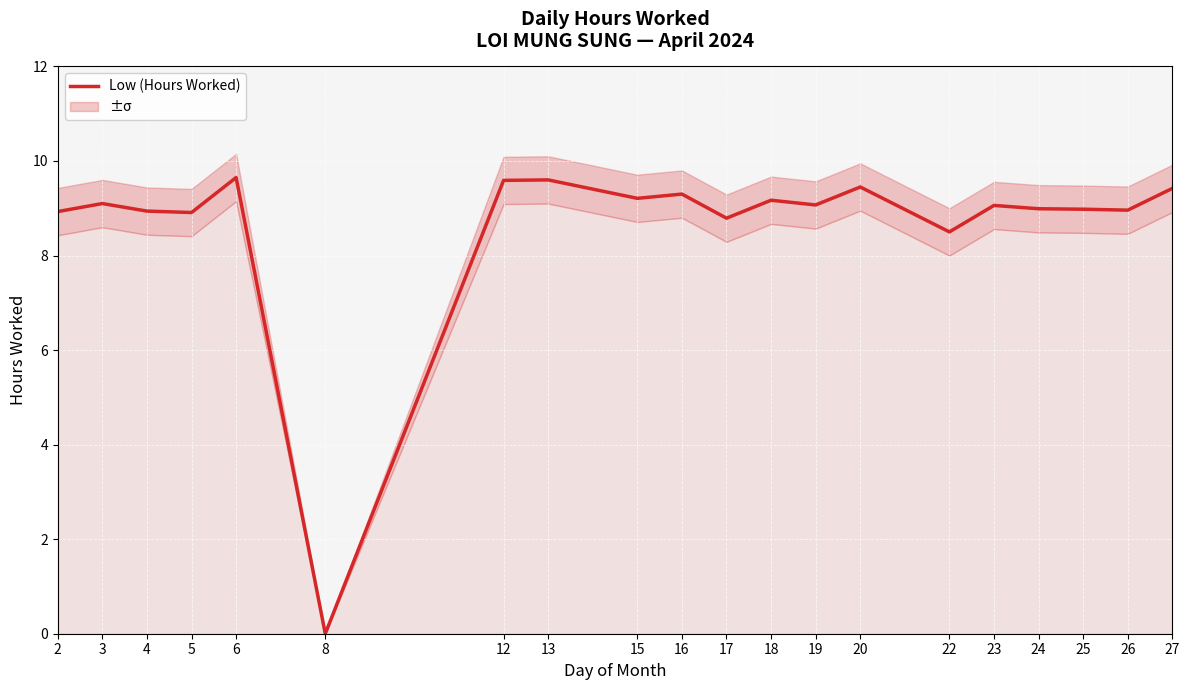

What is the sum of all values?

173.6